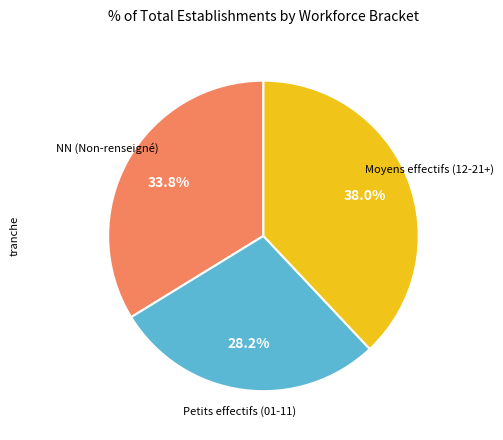

Is there a majority slice in this chart?

No